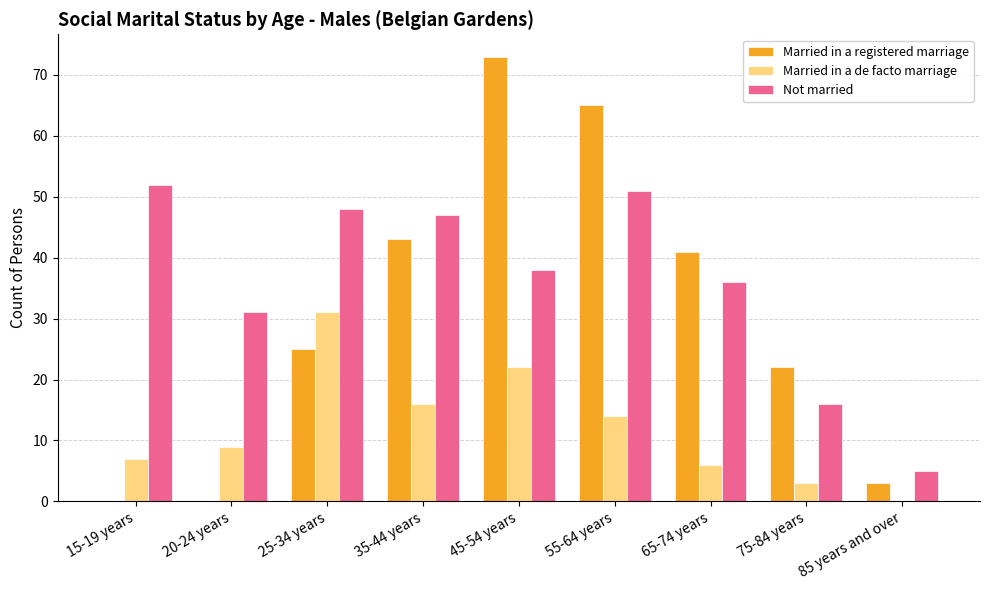

Is it true that Married in a registered marriage equals 38 at 25-34 years?

False